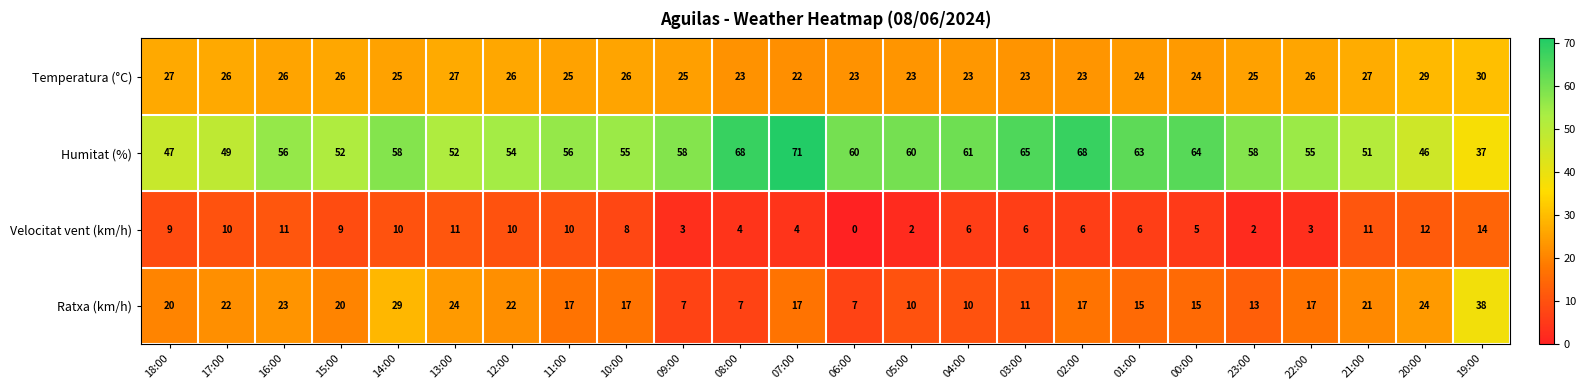

Which series has the widest spread of values?

Humitat (%)